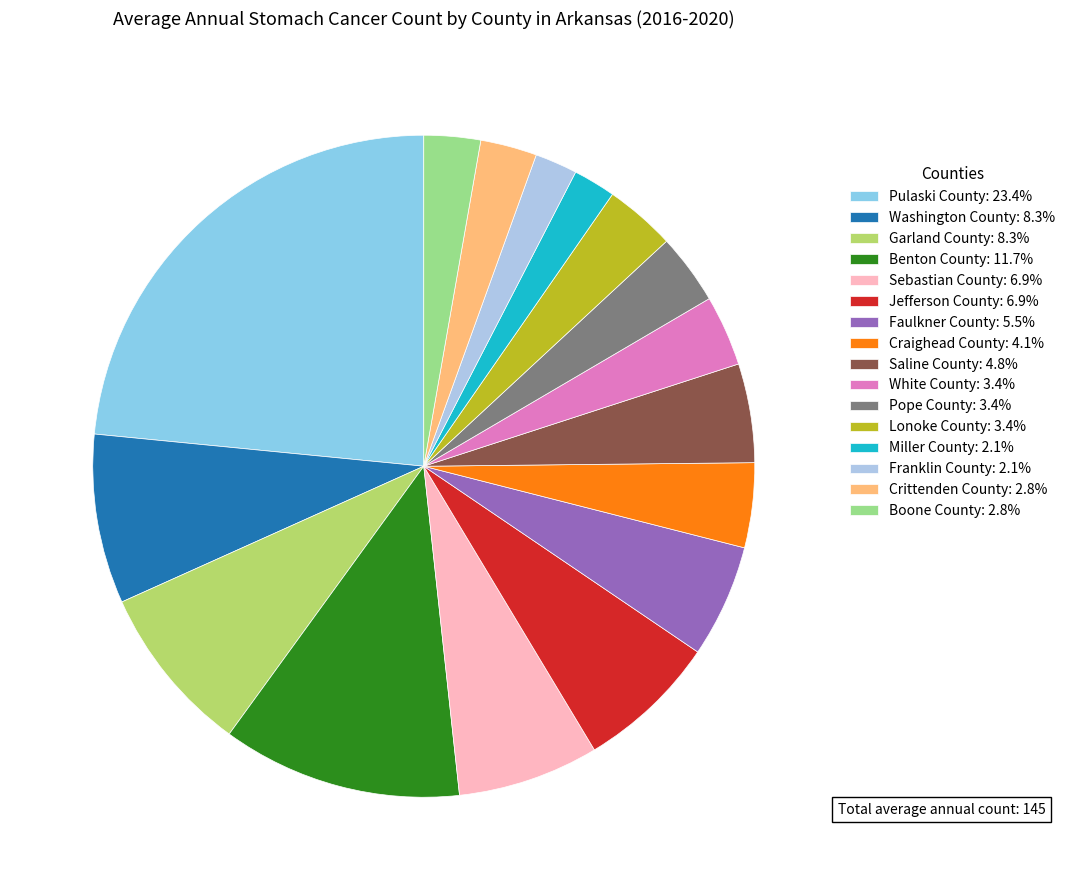

Count the number of slices in the pie.

16